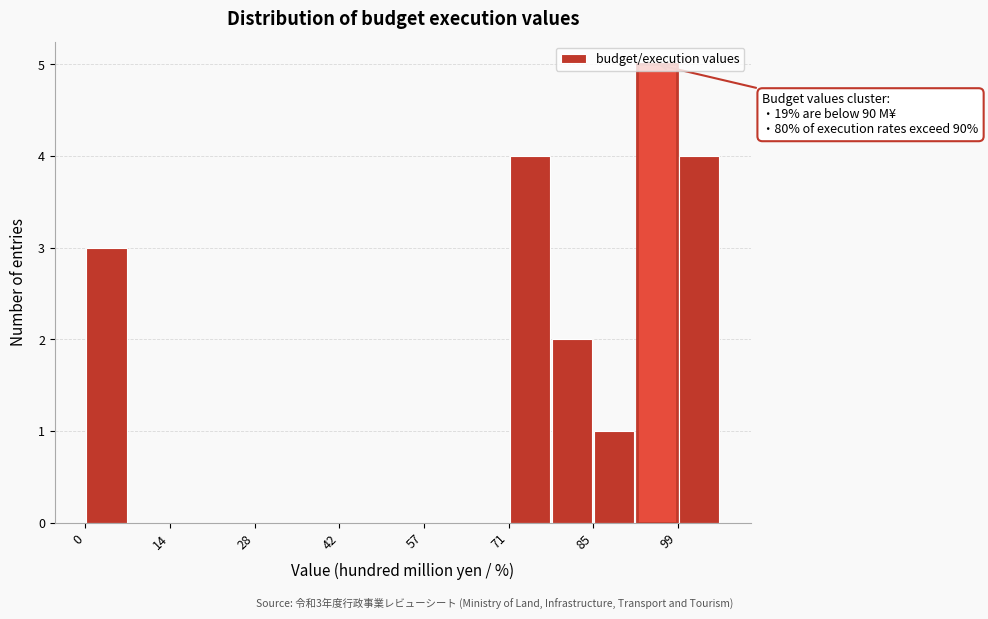

Around what value on the x-axis is the tallest bar? Give the approximate position of its centre, as read against the axis.

96